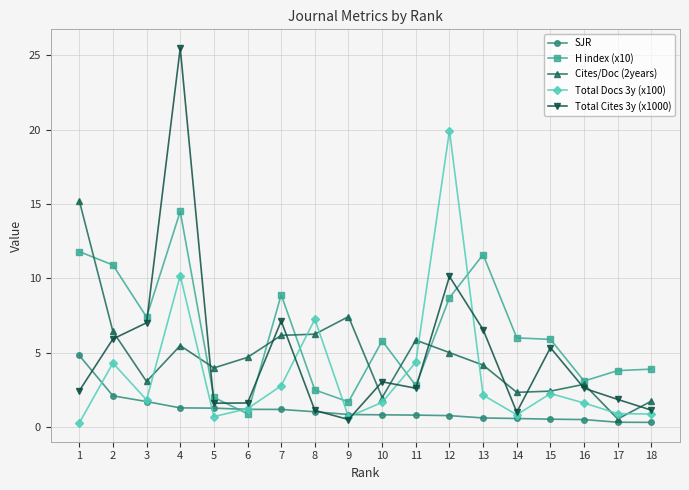

Count the number of data series in this chart.

5